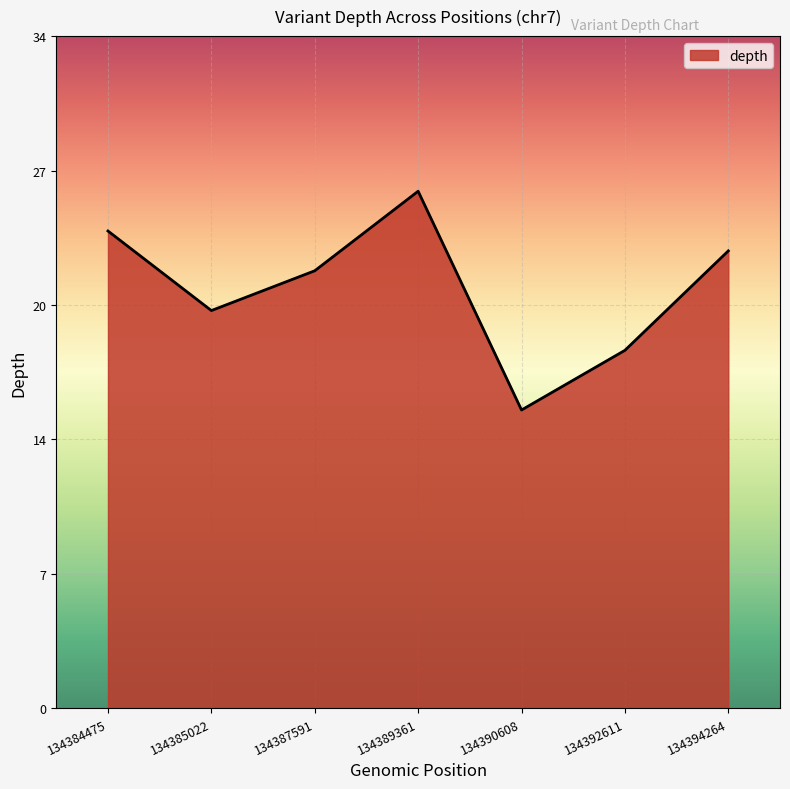

What is the approximate value at 134384475, to the nearest 10?

20